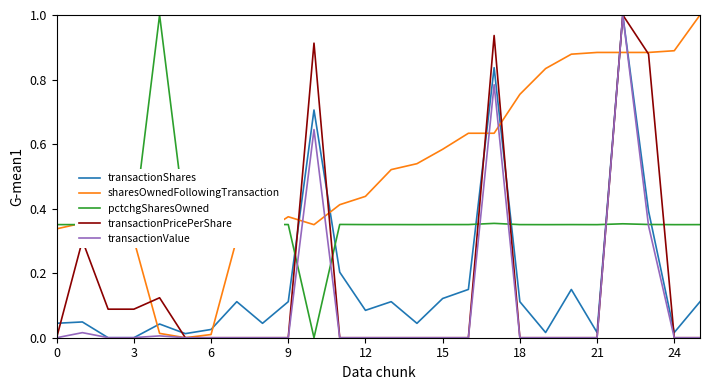

Which series has the largest total across all categories?

sharesOwnedFollowingTransaction